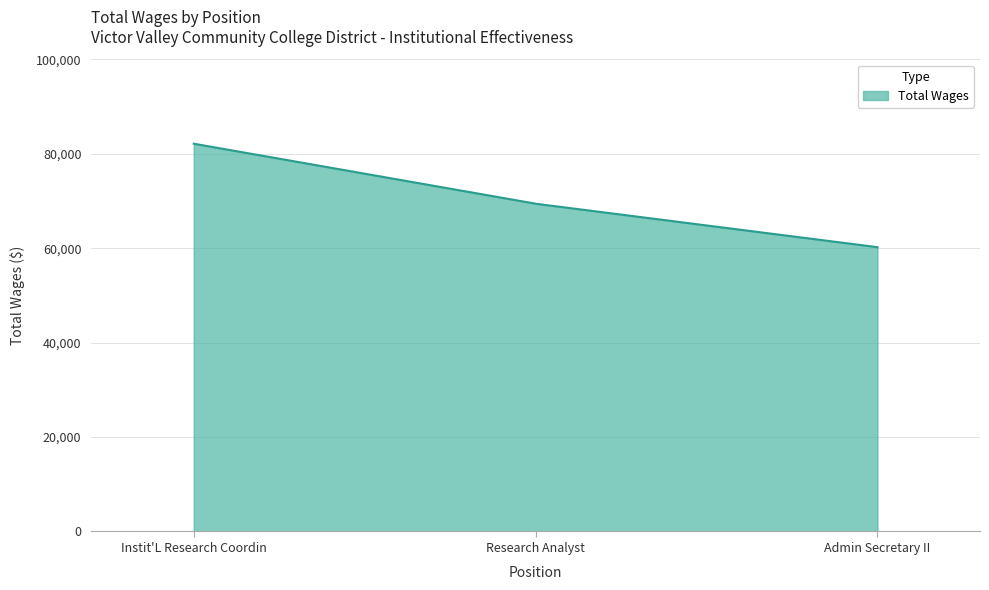

What is the average value?

70289.2